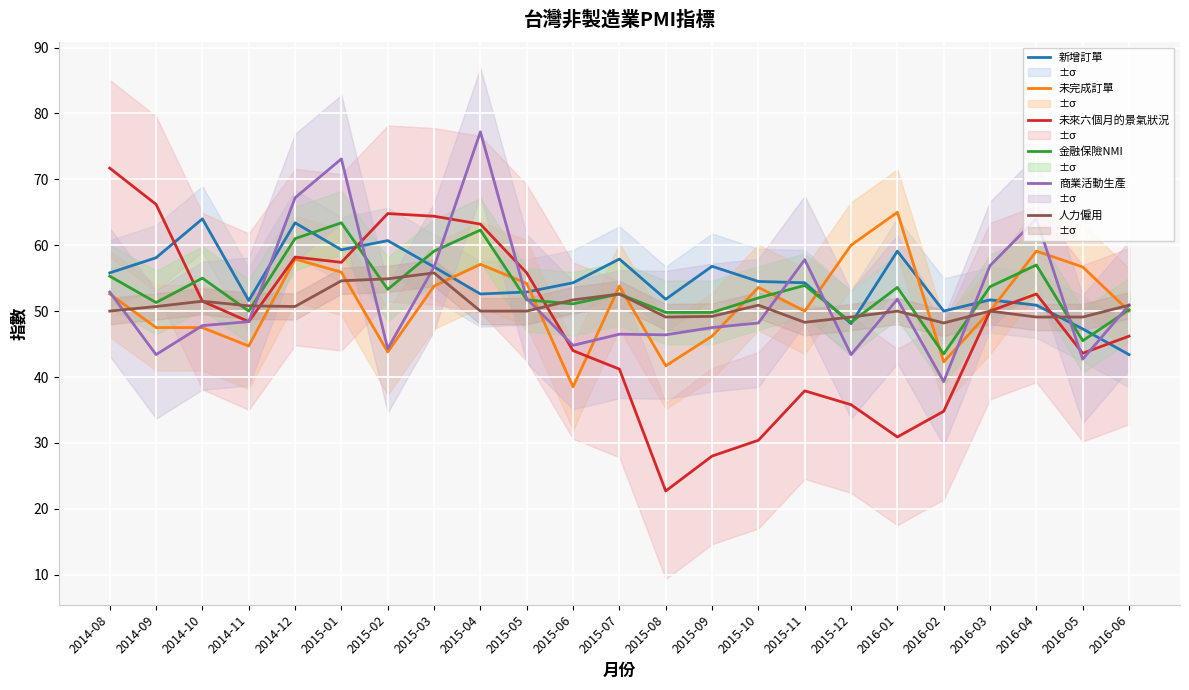

How many data points in 未完成訂單 are above 52?

12